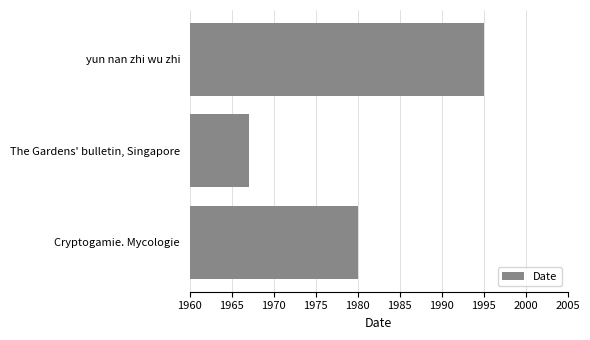

Count the number of categories in the chart.

3